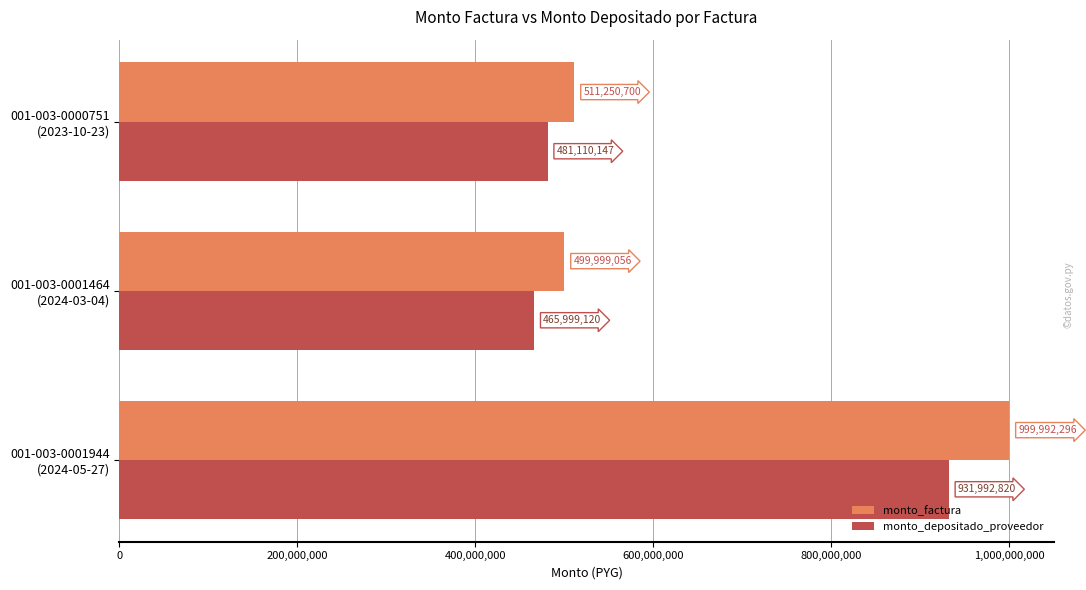

Which series has the widest spread of values?

monto_factura